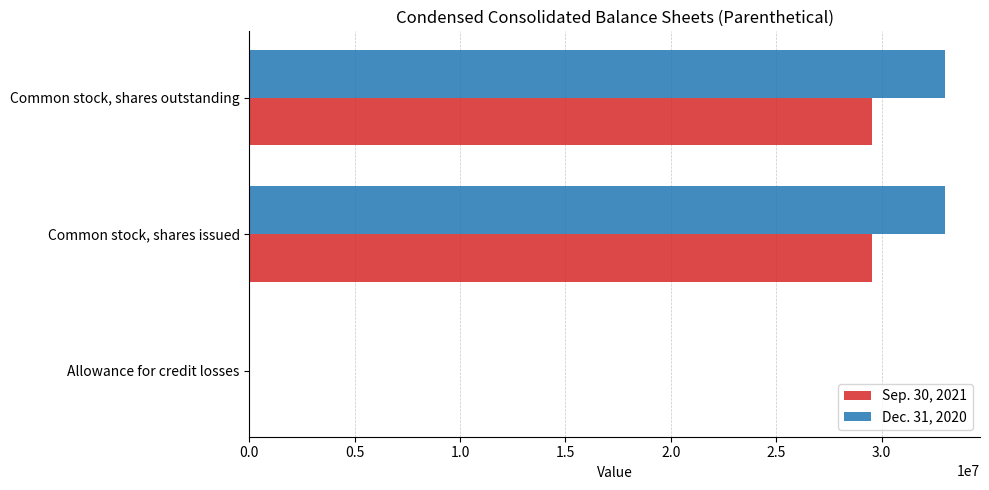

What is the sum of all Sep. 30, 2021 values?

59094204